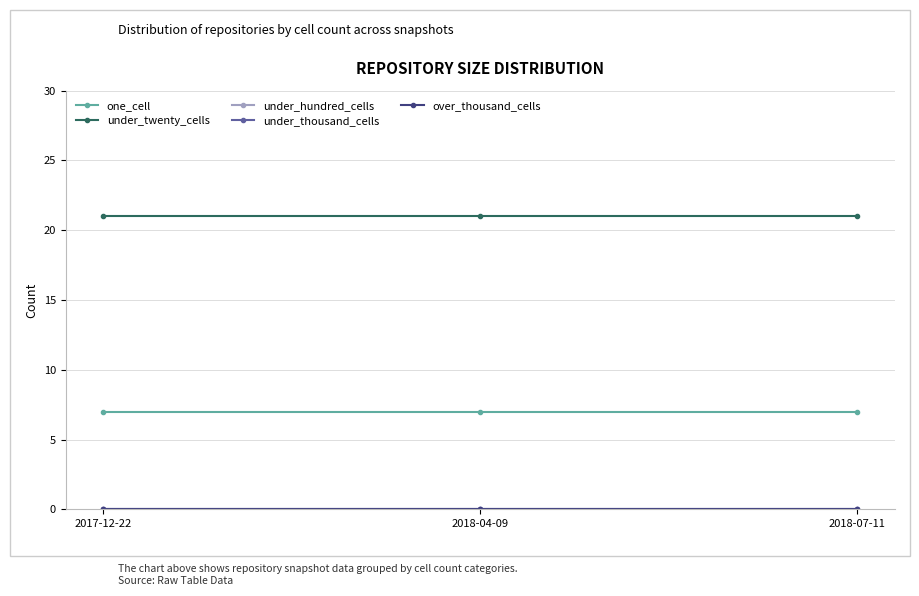

Reading left to right, transcribe all the data shown in this chart.

one_cell: 2017-12-22=7	2018-04-09=7	2018-07-11=7
under_twenty_cells: 2017-12-22=21	2018-04-09=21	2018-07-11=21
under_hundred_cells: 2017-12-22=0	2018-04-09=0	2018-07-11=0
under_thousand_cells: 2017-12-22=0	2018-04-09=0	2018-07-11=0
over_thousand_cells: 2017-12-22=0	2018-04-09=0	2018-07-11=0